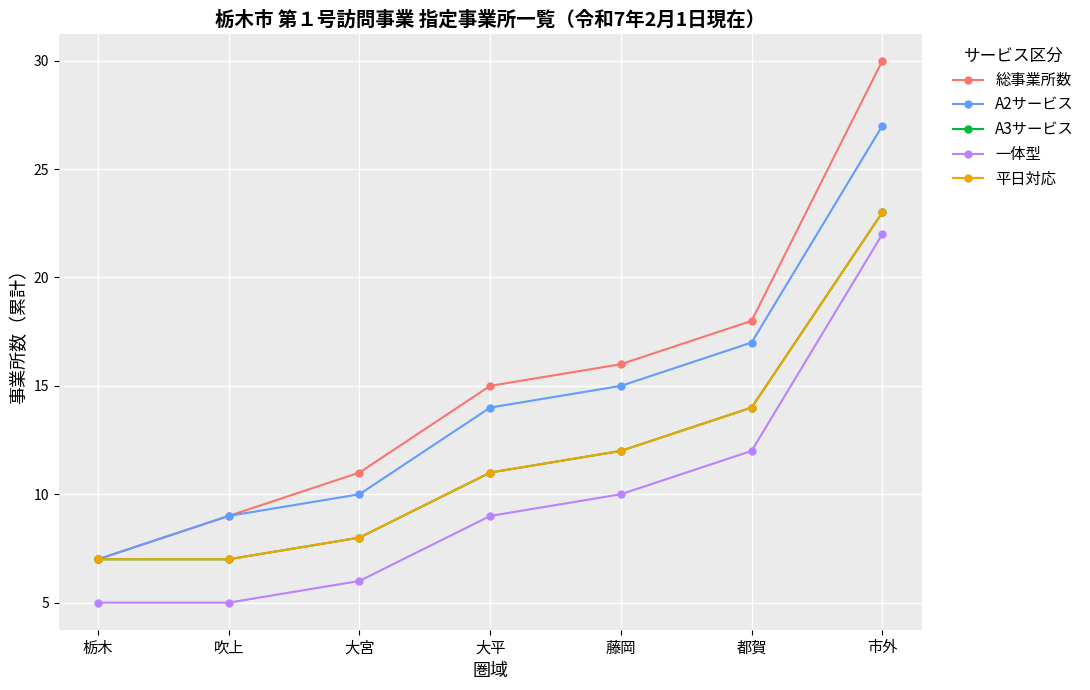

Is this an area chart (filled region under the line)?

No